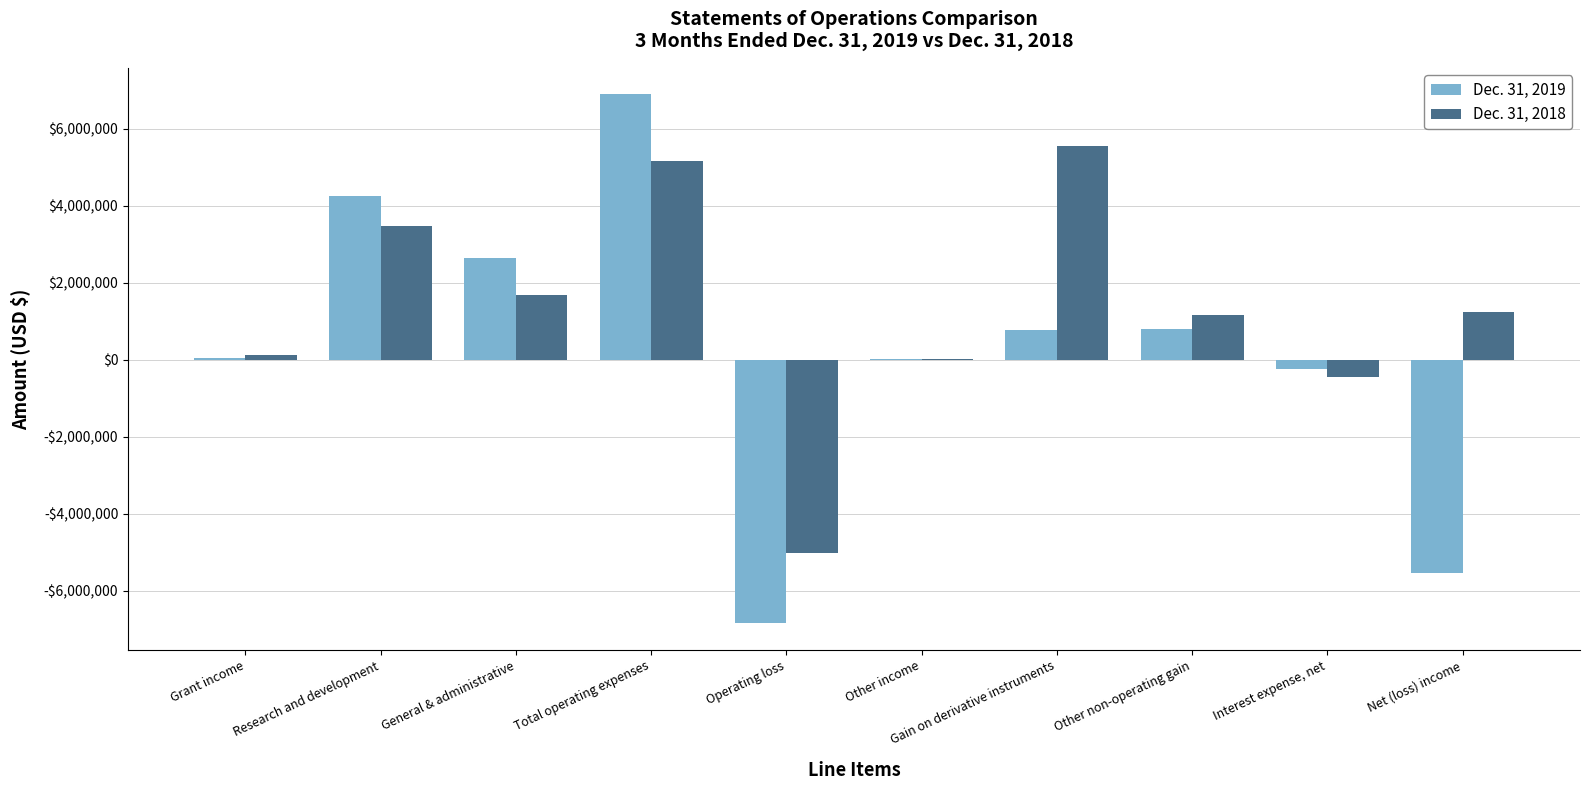

What is the highest value of the Dec. 31, 2018 series?

5556306